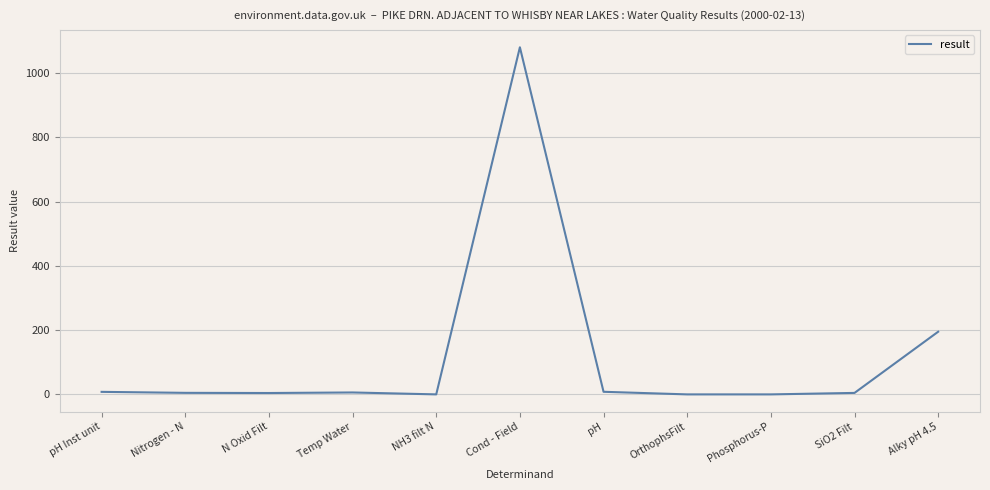

What is the difference between the values at SiO2 Filt and Cond - Field?

1075.4